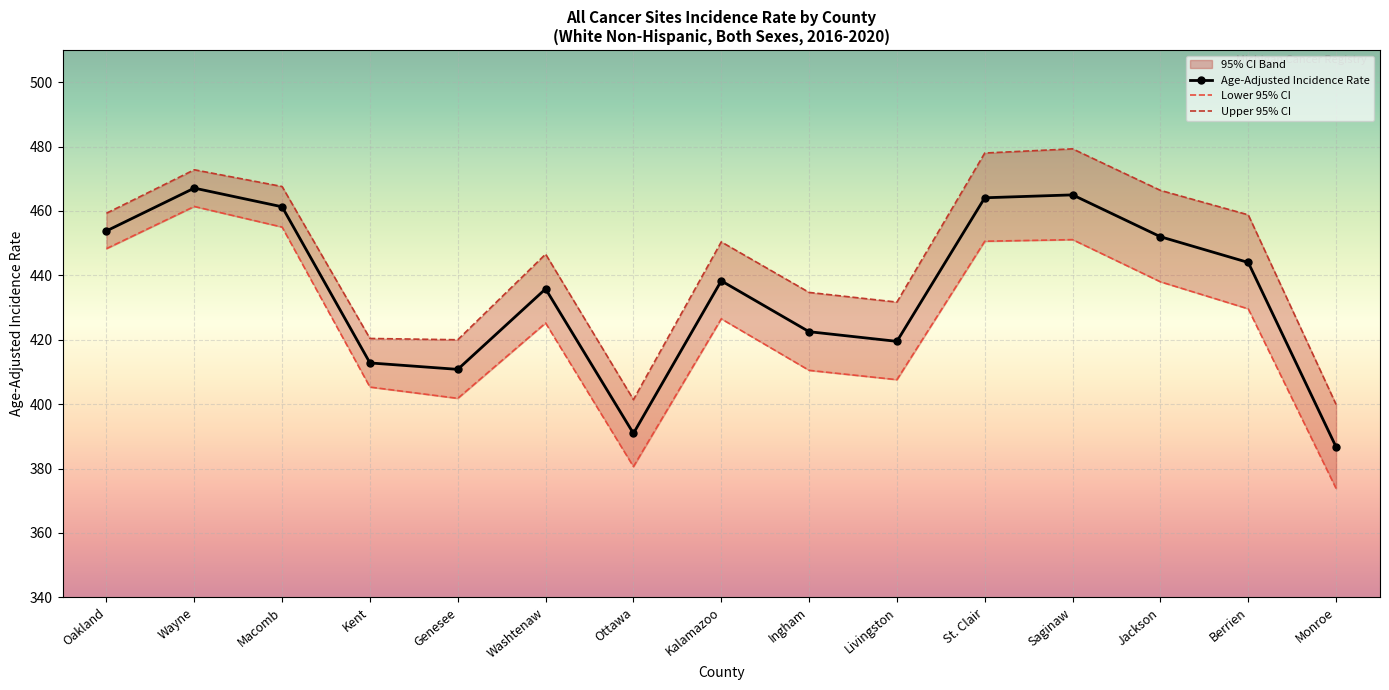

Rank the series by their maximum value, from highest to lowest.

Upper 95% CI, Age-Adjusted Incidence Rate, Lower 95% CI